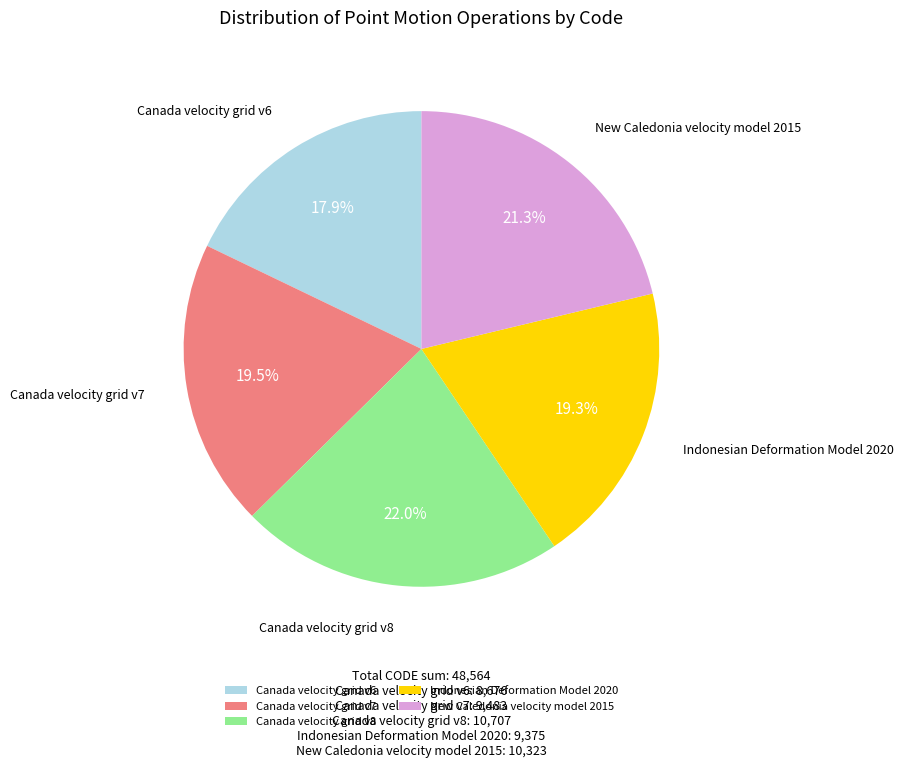

Which slice is the smallest?

Canada velocity grid v6